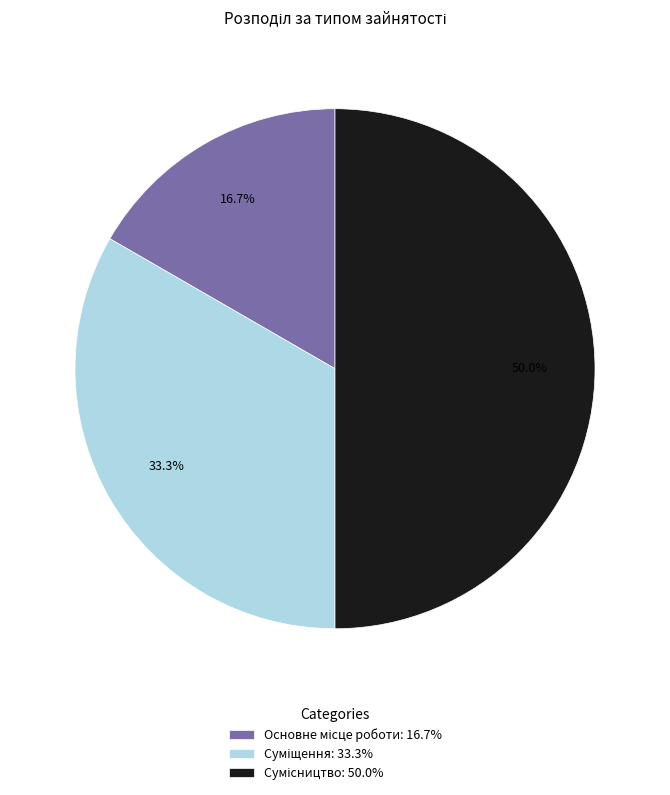

Is it true that Сумісництво is 36% of the pie?

False